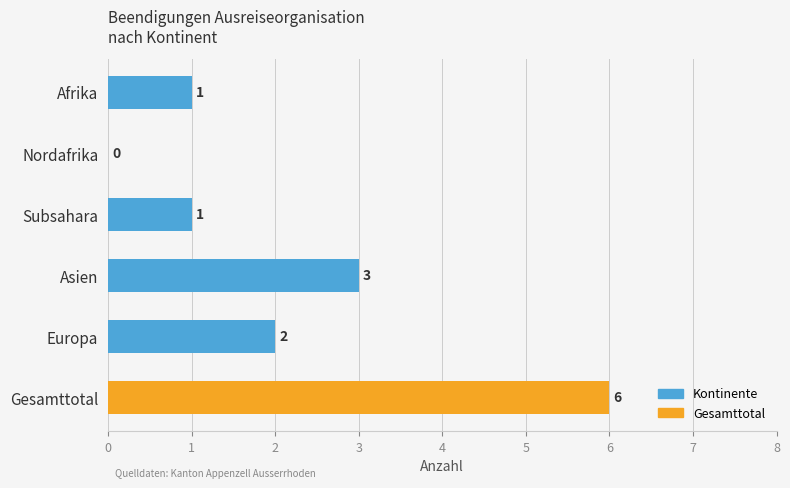

How many series are shown in this chart?

1